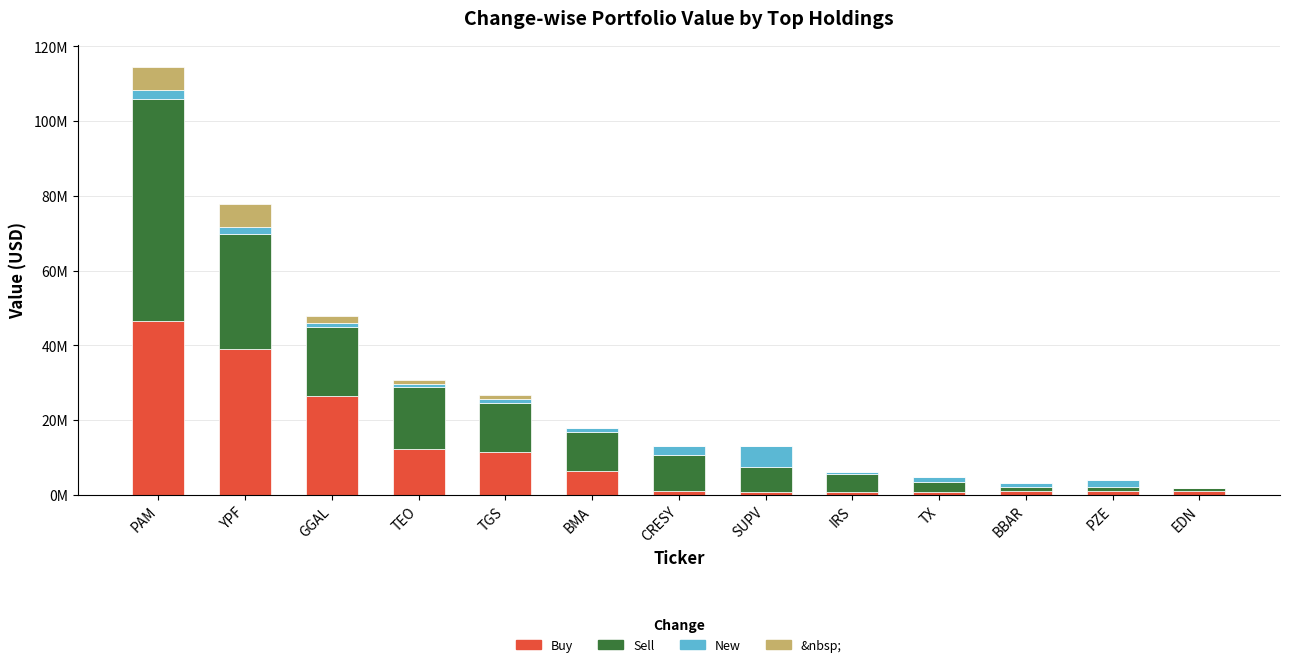

Rank the categories by &nbsp; value from highest to lowest.

PAM, YPF, GGAL, TGS, TEO, BMA, CRESY, SUPV, IRS, TX, BBAR, PZE, EDN